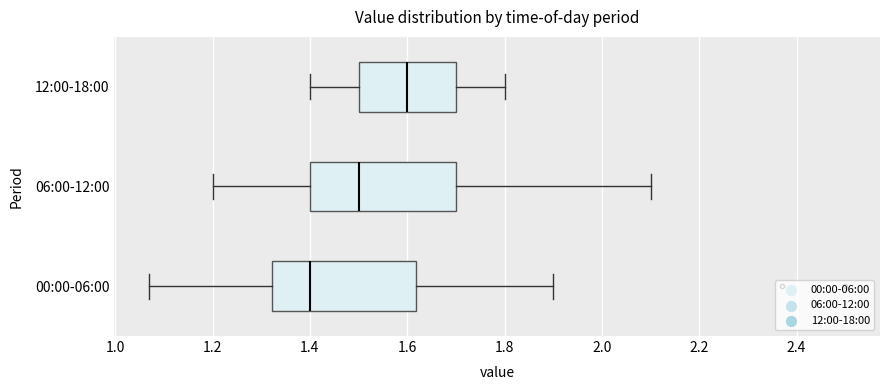

Which box has the furthest to the right median line?

12:00-18:00